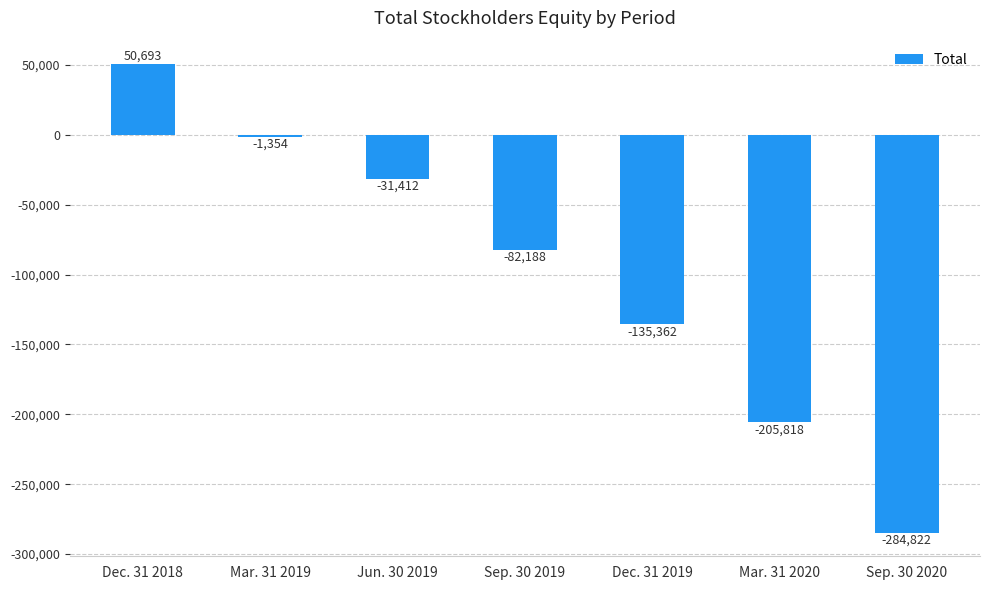

List the labels in order of value, smallest first.

Sep. 30 2020, Mar. 31 2020, Dec. 31 2019, Sep. 30 2019, Jun. 30 2019, Mar. 31 2019, Dec. 31 2018